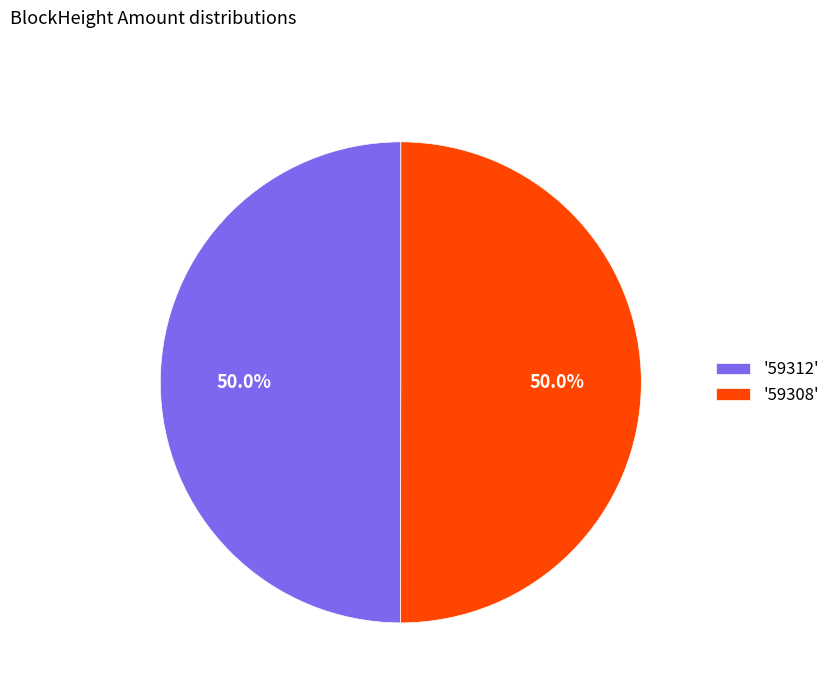

What is the ratio of the value at '59312' to the value at '59308'?

1.0